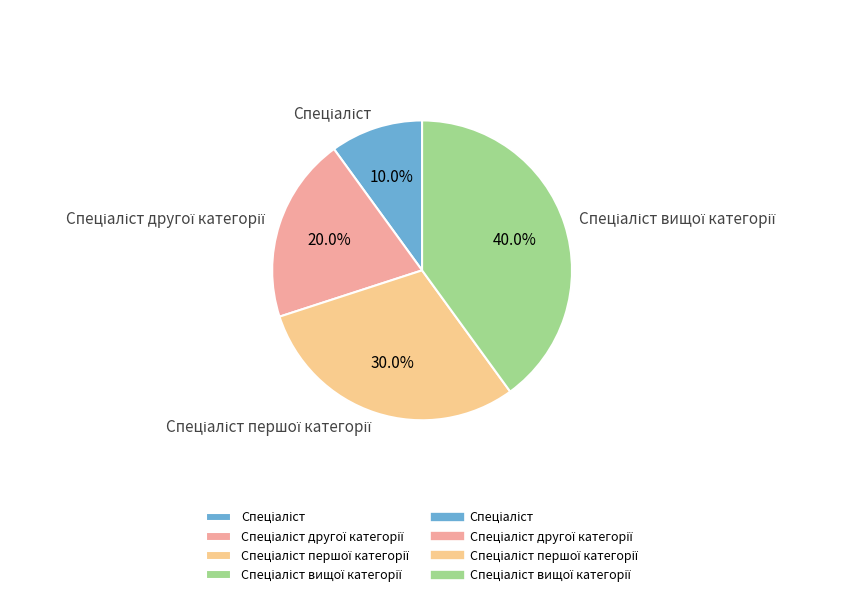

Is there a majority slice in this chart?

No